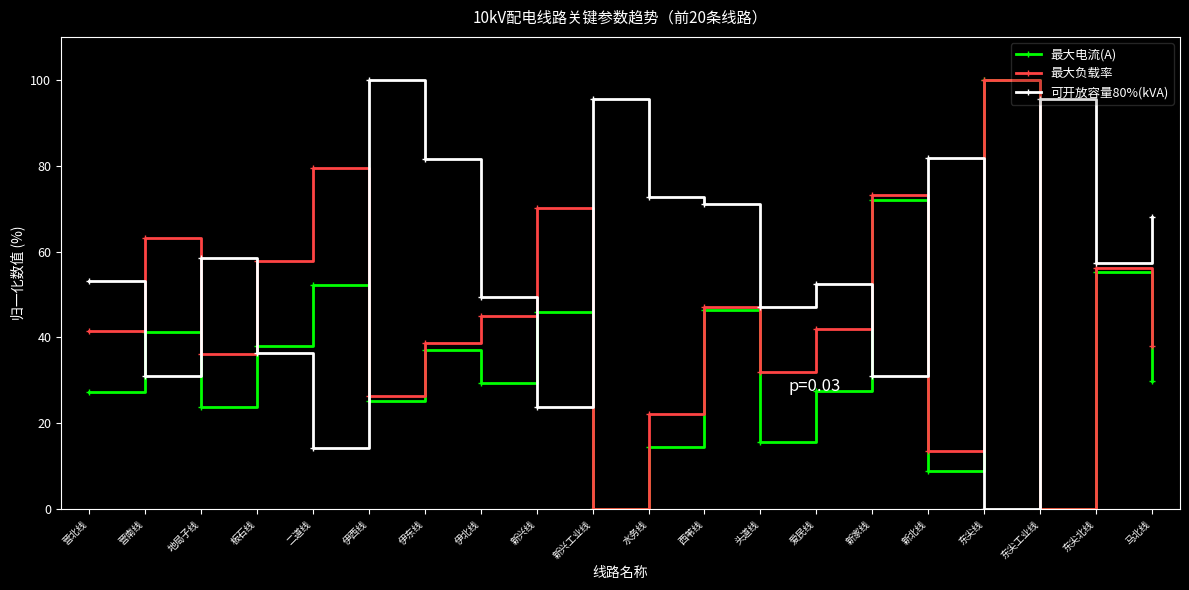

What is the difference between the 最大负载率 values at 新兴线 and 伊西线?

43.7